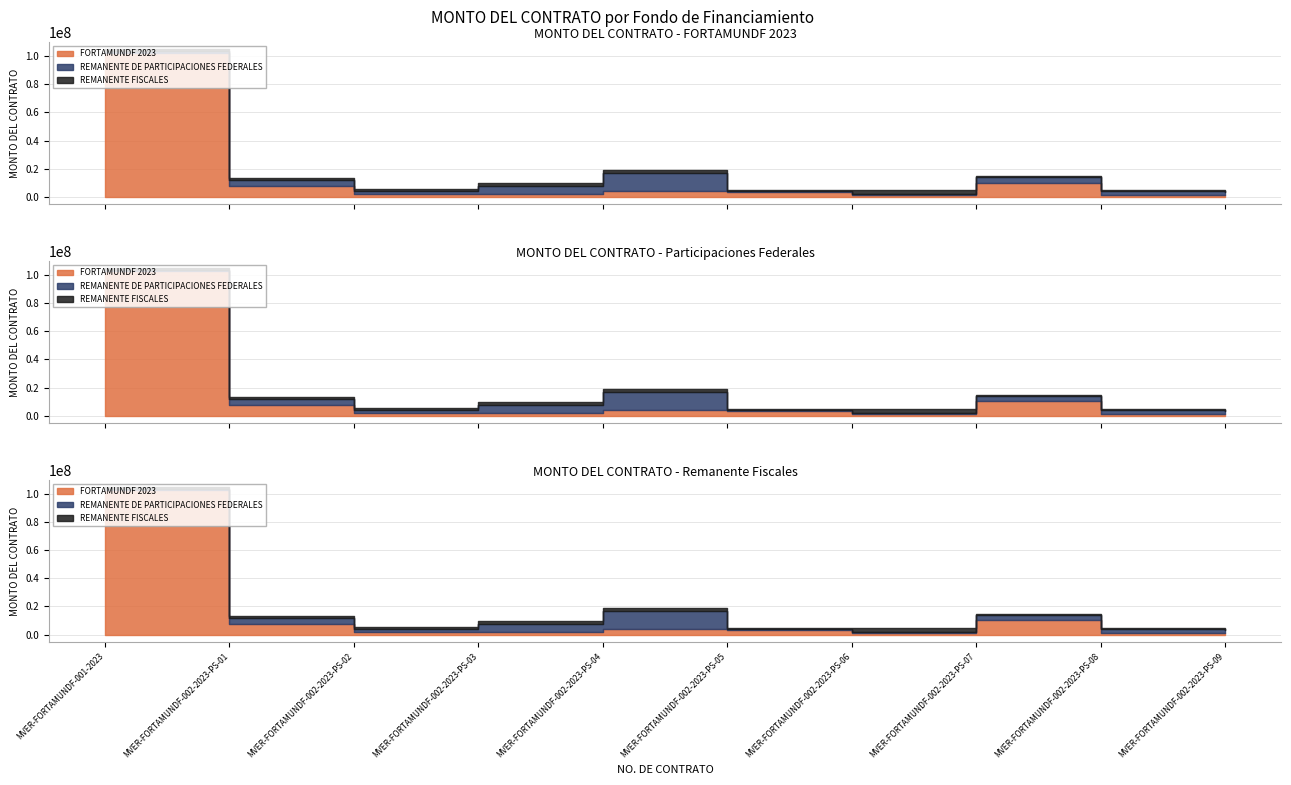

What is the sum of all REMANENTE FISCALES values?

13628180